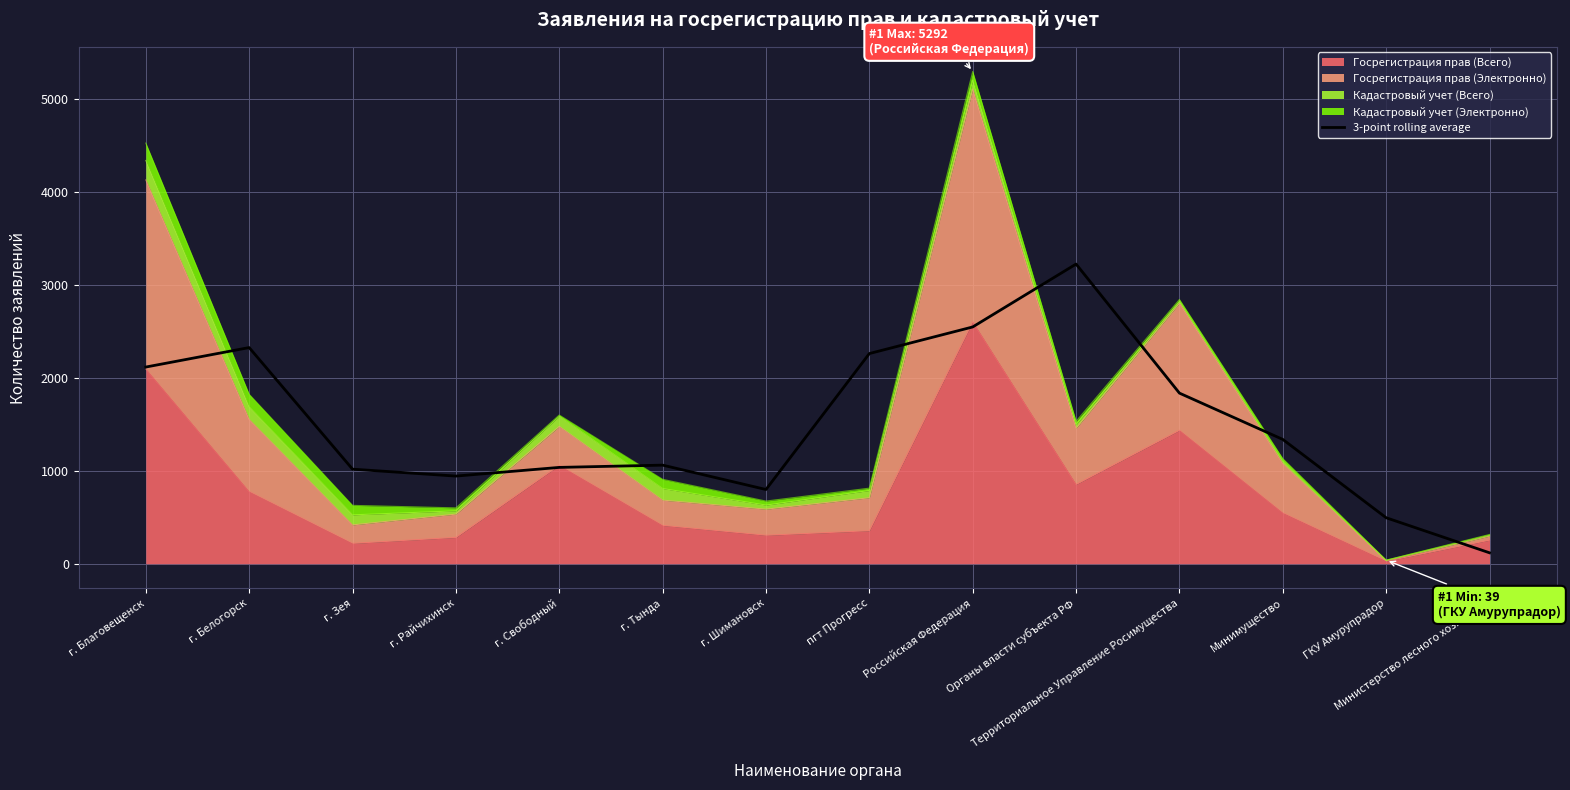

How many categories are shown in the chart?

14